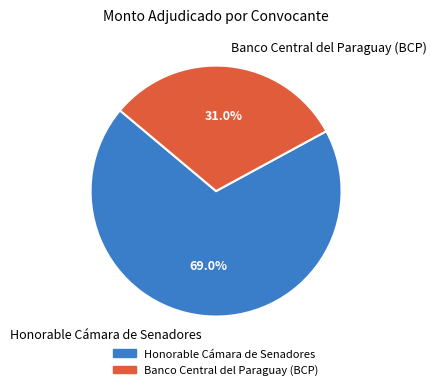

How much of the chart is everything except Banco Central del Paraguay (BCP)?

69.0%